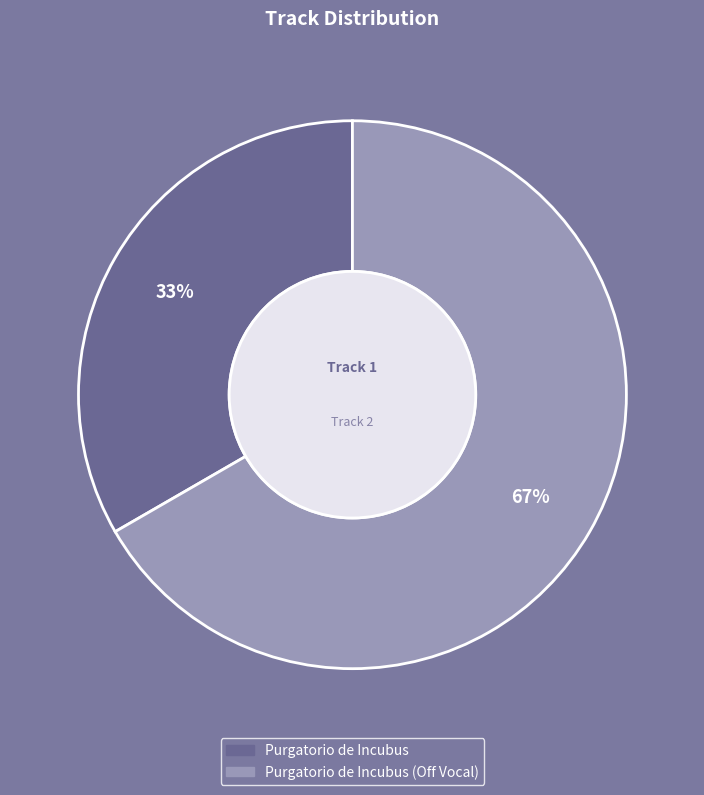

To the nearest percent, what is the average slice percentage?

50%